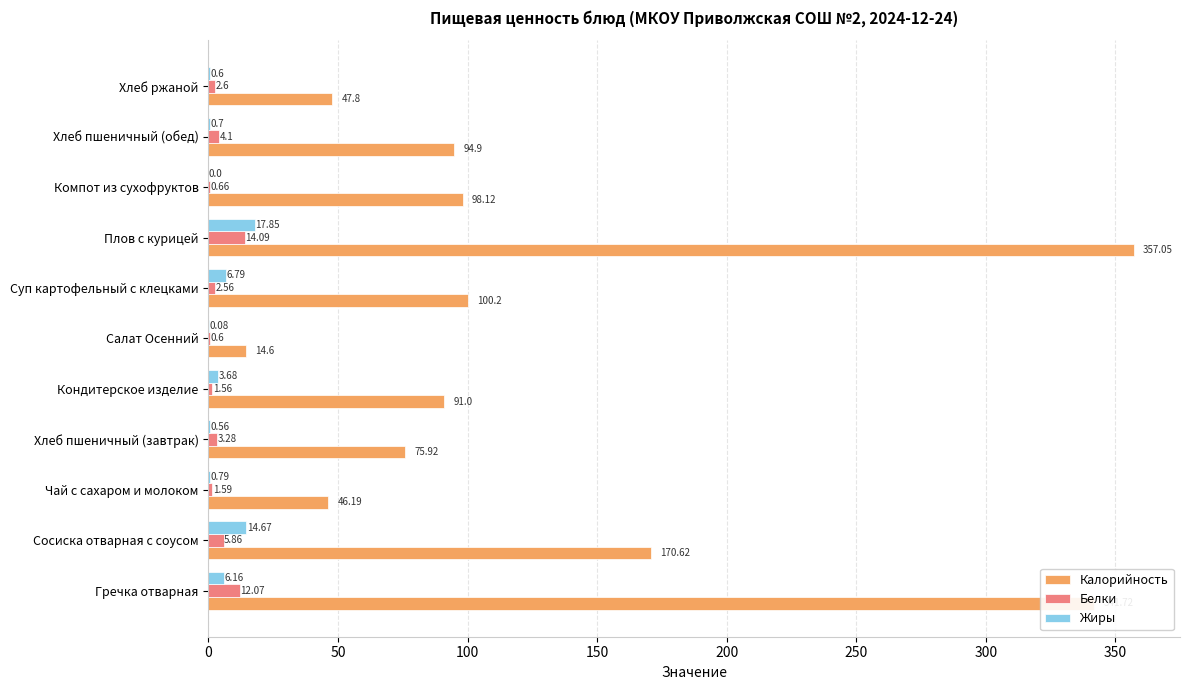

At which category is the sum across all series the highest?

Плов с курицей